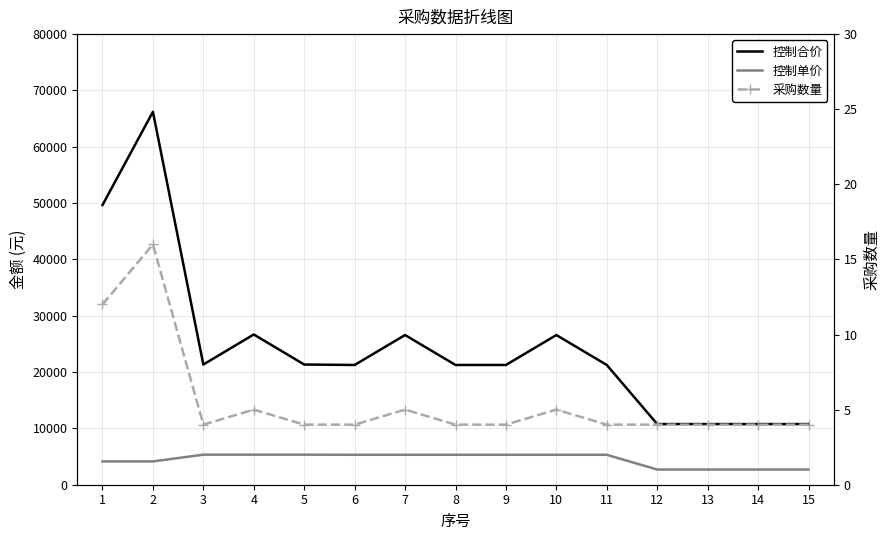

Reading left to right, extract all data points from this chart.

控制合价: 1=49656.0	2=66208.0	3=21338.7	4=26673.3	5=21338.7	6=21260.0	7=26575.0	8=21260.0	9=21260.0	10=26575.0	11=21260.0	12=10768.0	13=10768.0	14=10768.0	15=10768.0
控制单价: 1=4138.0	2=4138.0	3=5334.7	4=5334.7	5=5334.7	6=5315.0	7=5315.0	8=5315.0	9=5315.0	10=5315.0	11=5315.0	12=2692.0	13=2692.0	14=2692.0	15=2692.0
采购数量: 1=12.0	2=16.0	3=4.0	4=5.0	5=4.0	6=4.0	7=5.0	8=4.0	9=4.0	10=5.0	11=4.0	12=4.0	13=4.0	14=4.0	15=4.0